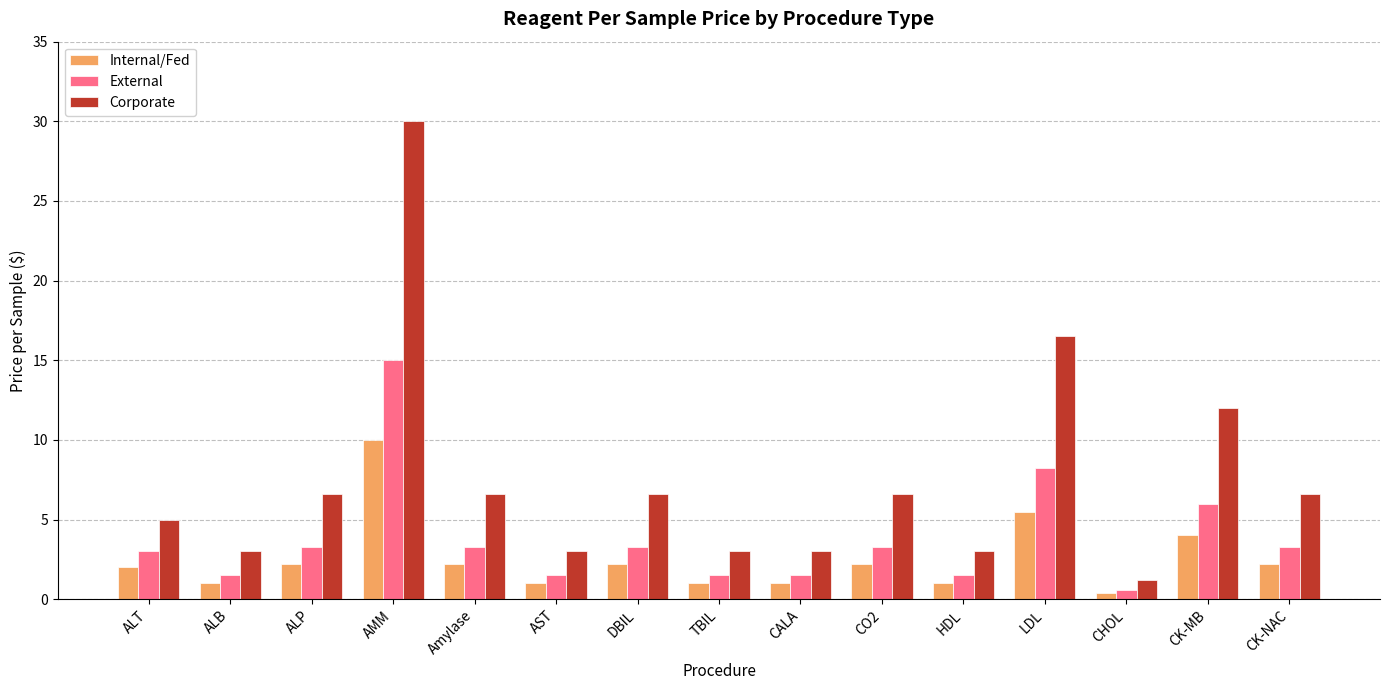

What is the sum of the External values at ALP and CALA?

4.8